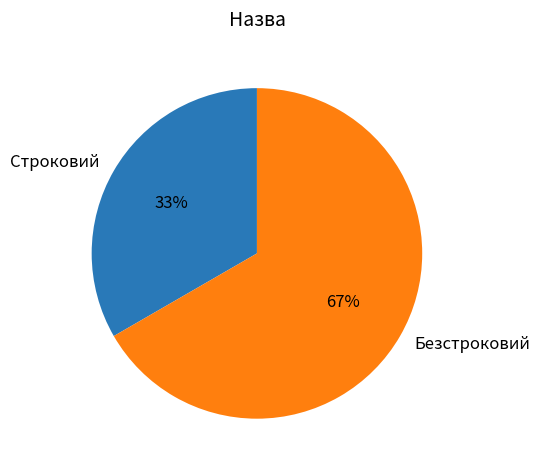

Is the sum of Безстроковий and Строковий greater than half?

Yes